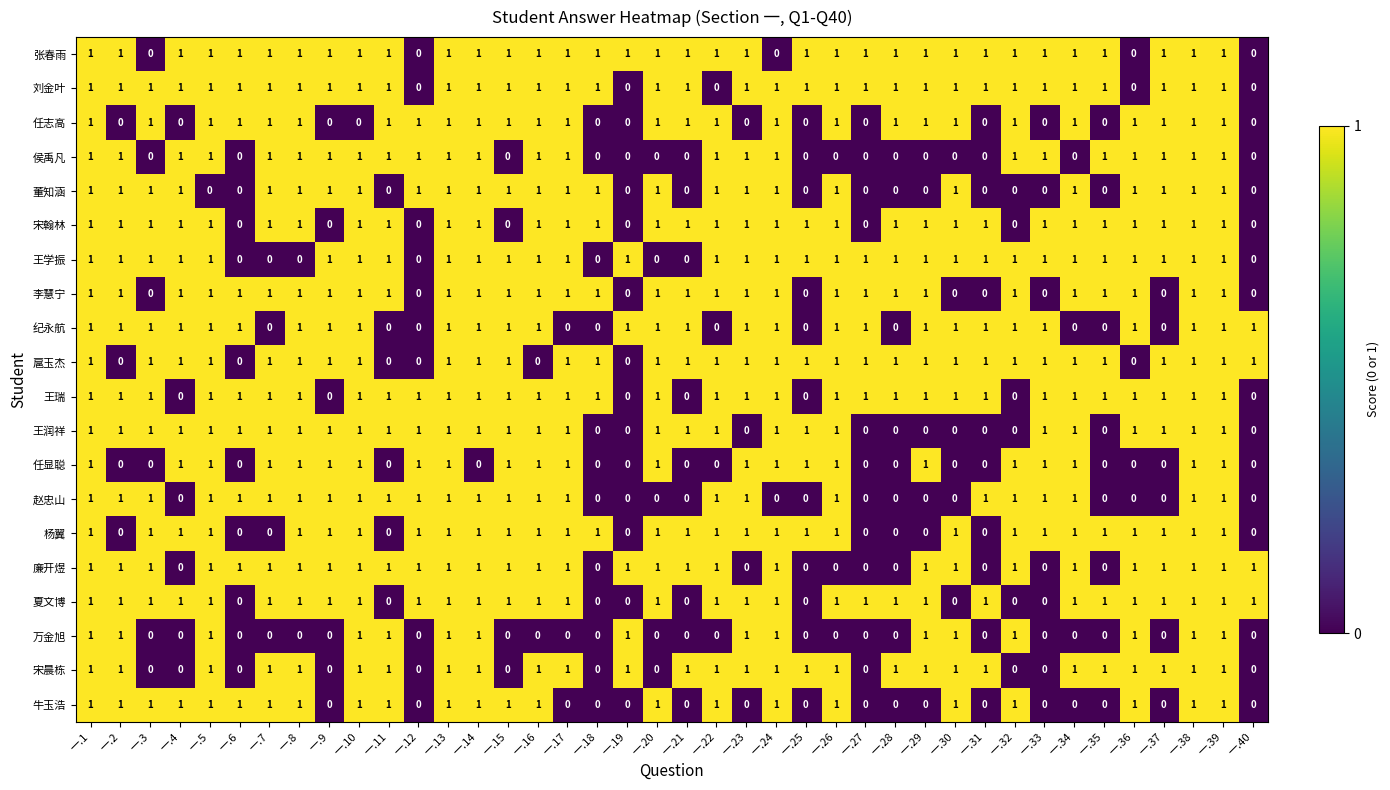

How many series are shown in this chart?

20